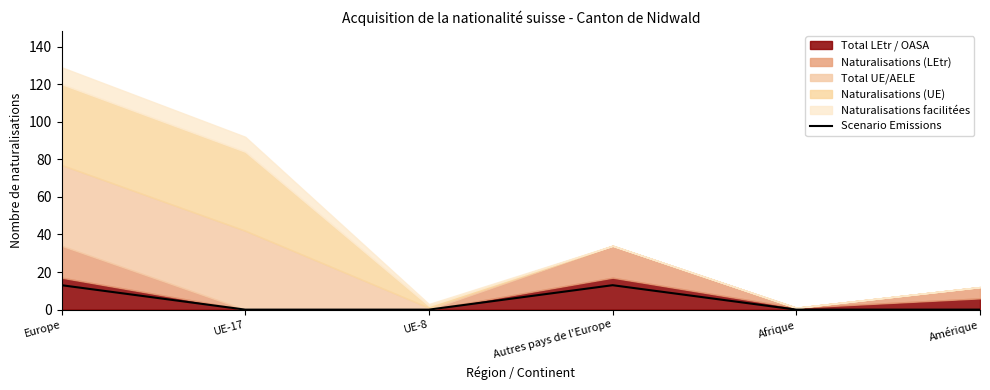

True or false: the data shows 13 at Autres pays de l'Europe.

True